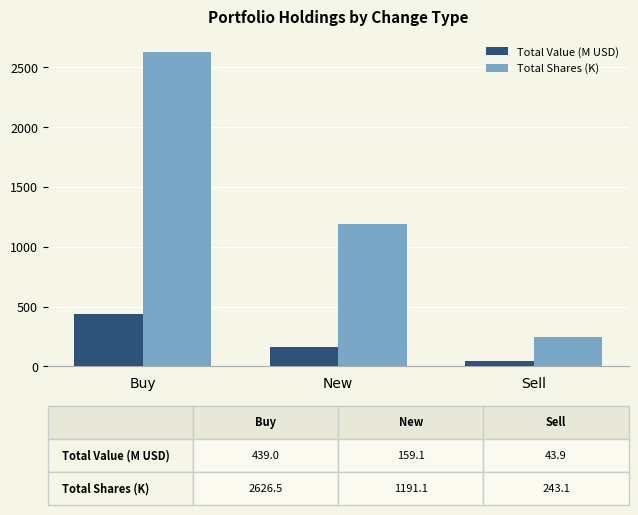

Does the chart contain any negative values?

No